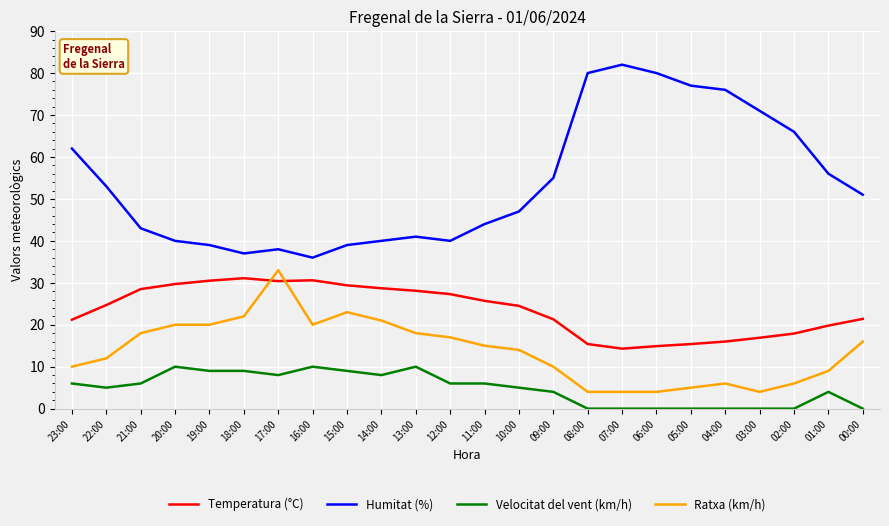

Where does the Ratxa (km/h) series first go above 15?

21:00